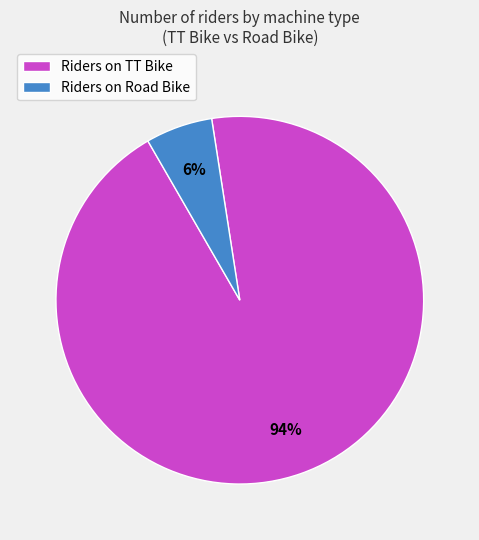

Which has a higher value, Riders on Road Bike or Riders on TT Bike?

Riders on TT Bike